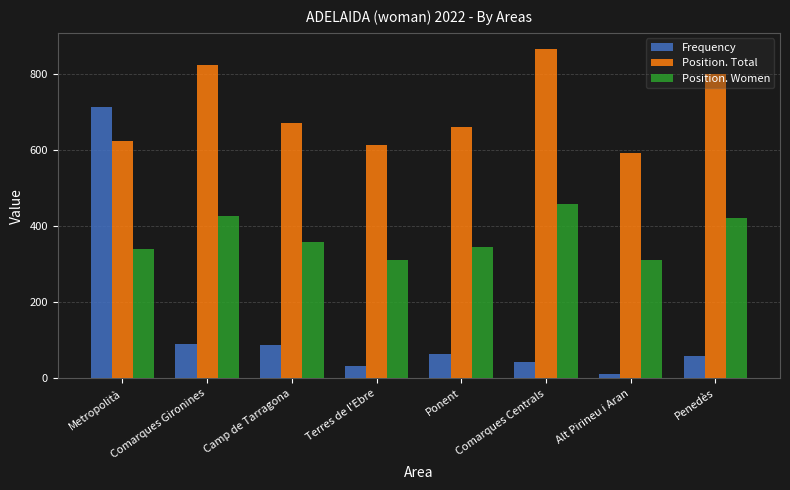

Which label corresponds to the largest value in the chart?

Comarques Centrals